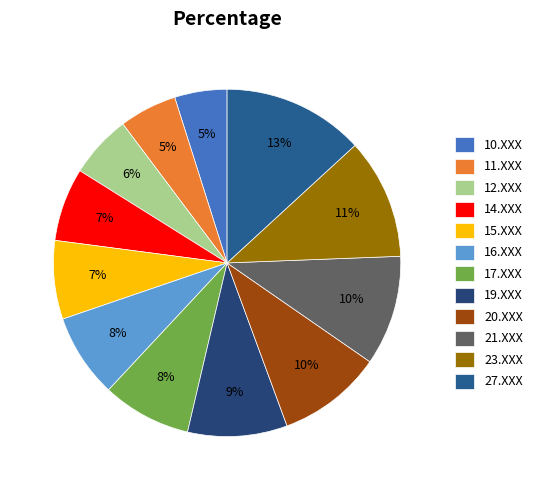

True or false: 14.XXX accounts for 7% of the total.

True